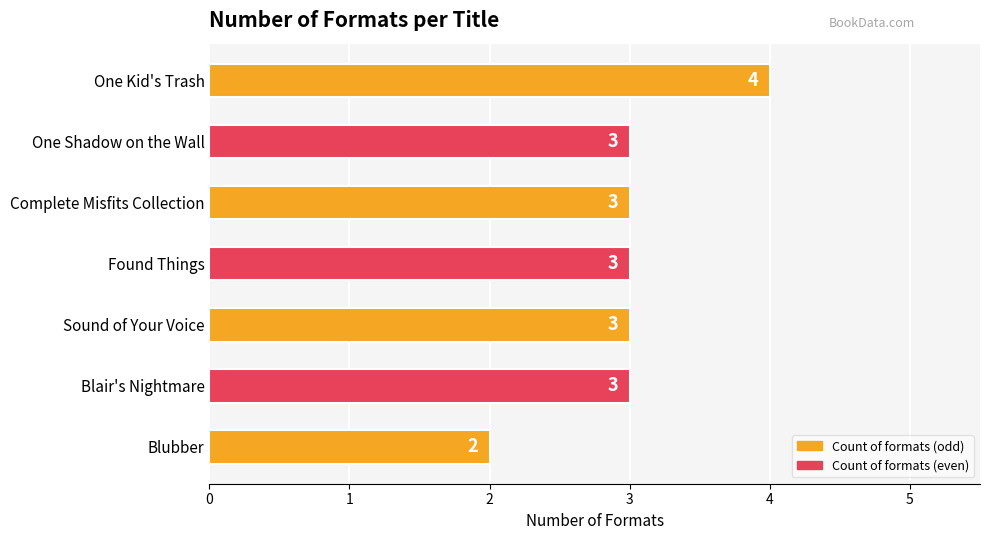

Reading top to bottom, list all the values displayed in this chart.

One Kid's Trash=4	One Shadow on the Wall=3	Complete Misfits Collection=3	Found Things=3	Sound of Your Voice=3	Blair's Nightmare=3	Blubber=2